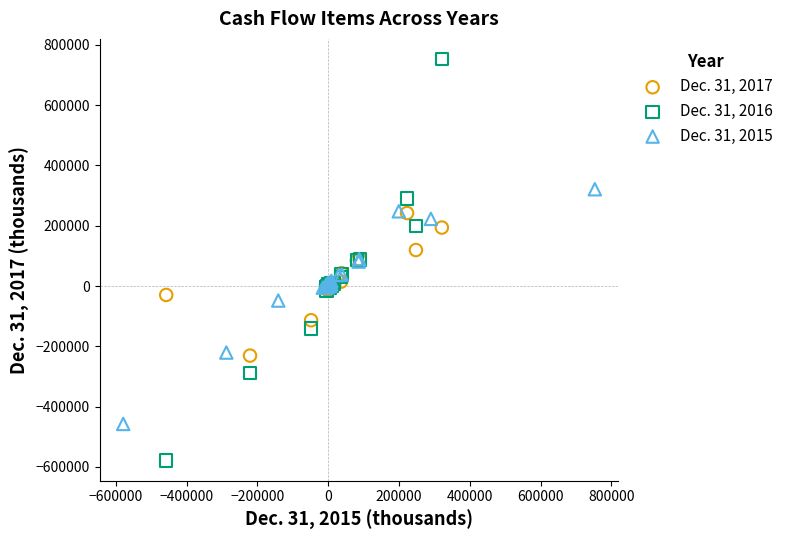

Which series reaches the minimum Y coordinate?

Dec. 31, 2016